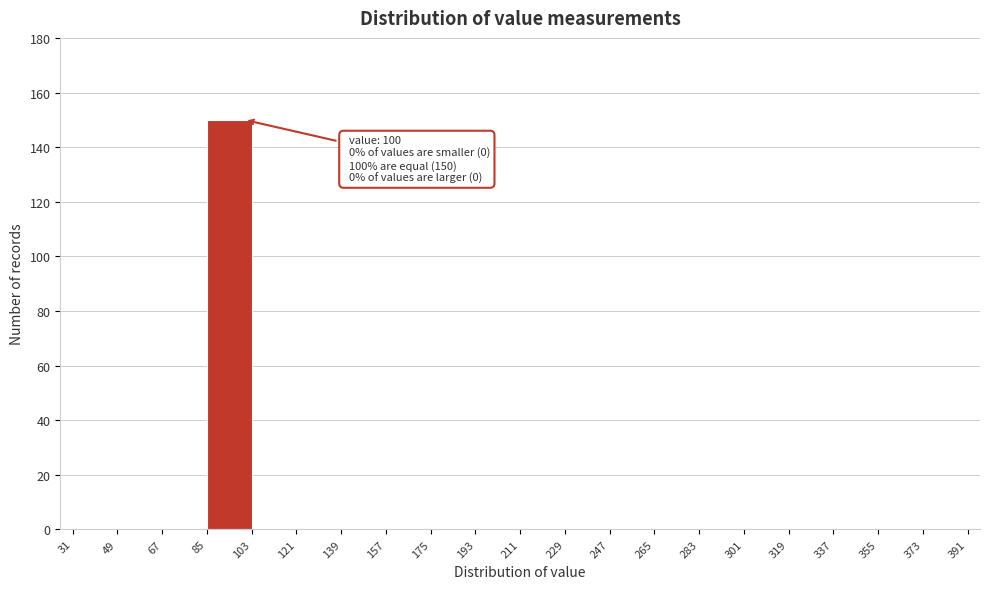

Which range on the x-axis has the tallest bar?

85 to 103